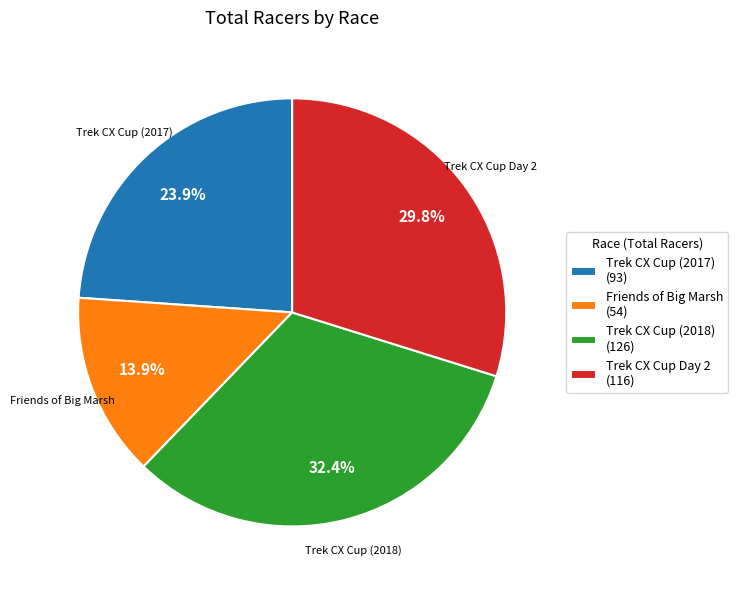

True or false: Trek CX Cup Day 2 accounts for 30% of the total.

True